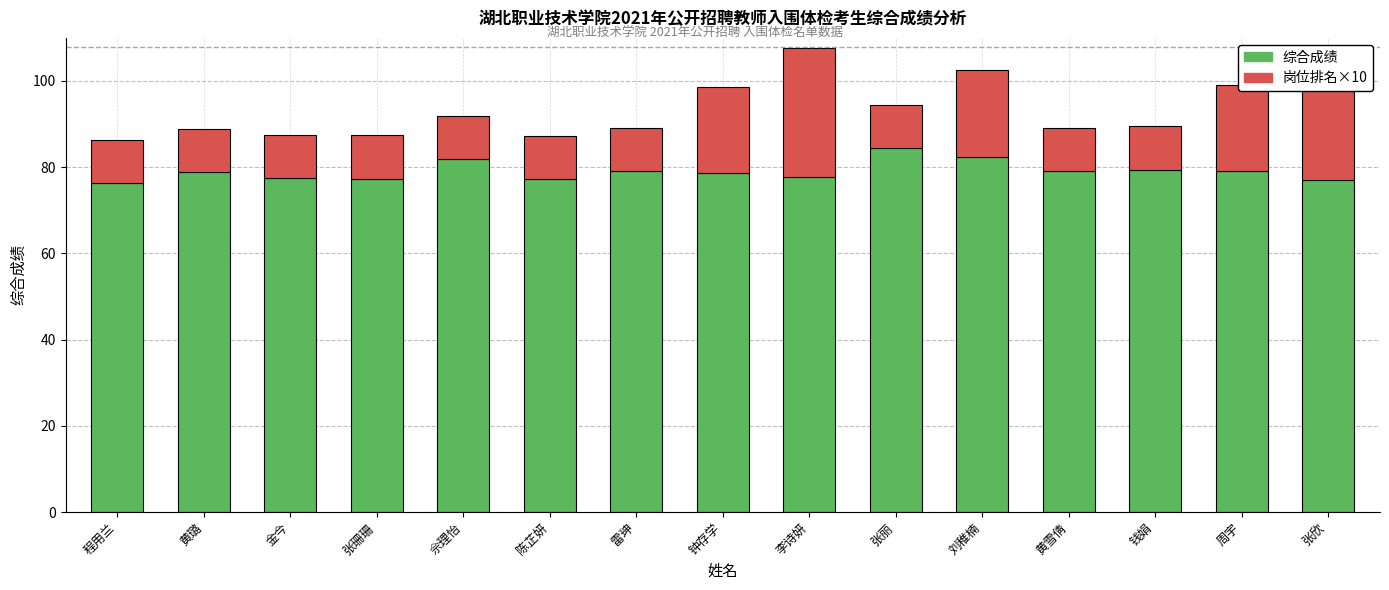

What is the average value of the 综合成绩 series?

79.1